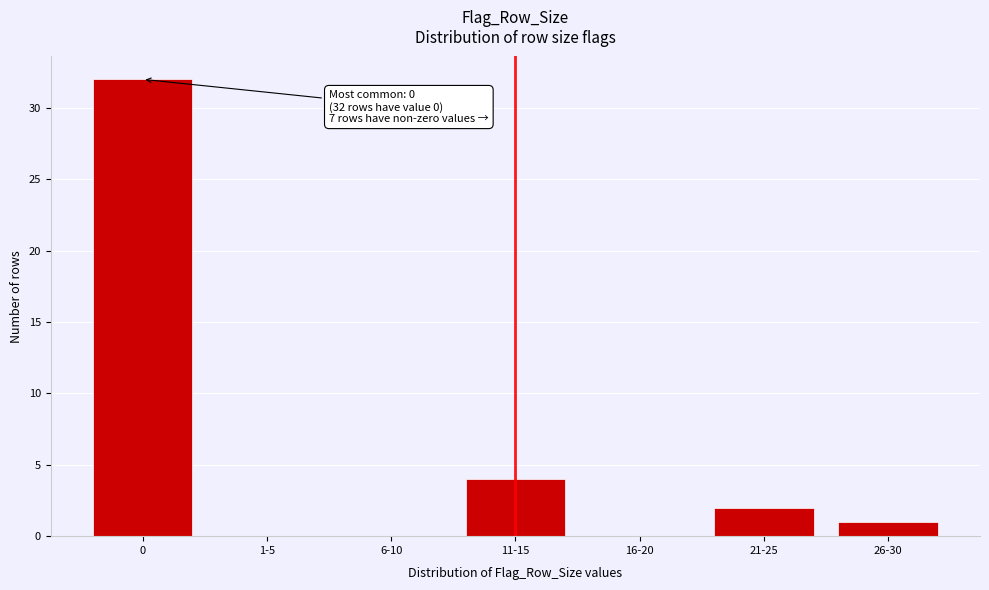

Reading left to right, transcribe all the data shown in this chart.

0=32	1-5=0	6-10=0	11-15=4	16-20=0	21-25=2	26-30=1